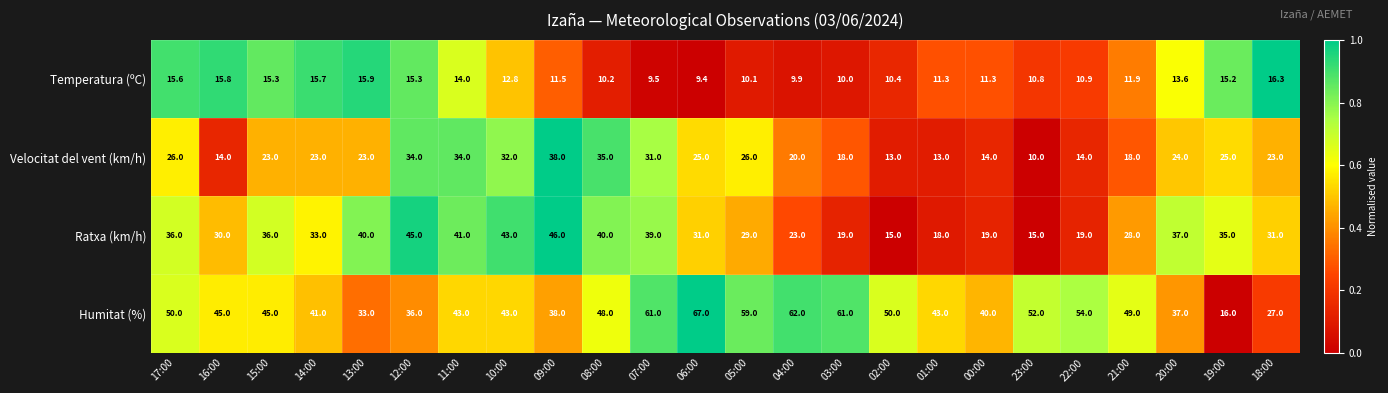

At 12:00, list the series in order from smallest to largest.

Temperatura (ºC), Velocitat del vent (km/h), Humitat (%), Ratxa (km/h)